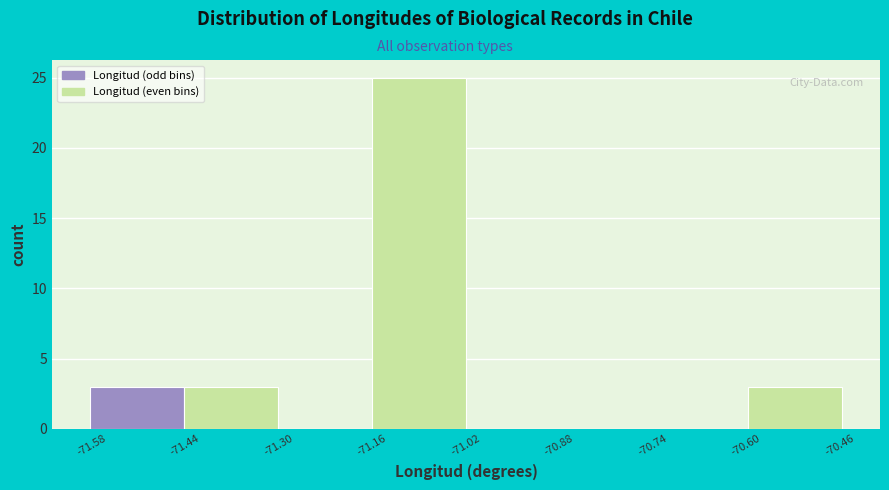

Which range on the x-axis has the tallest bar?

-71.16 to -71.02